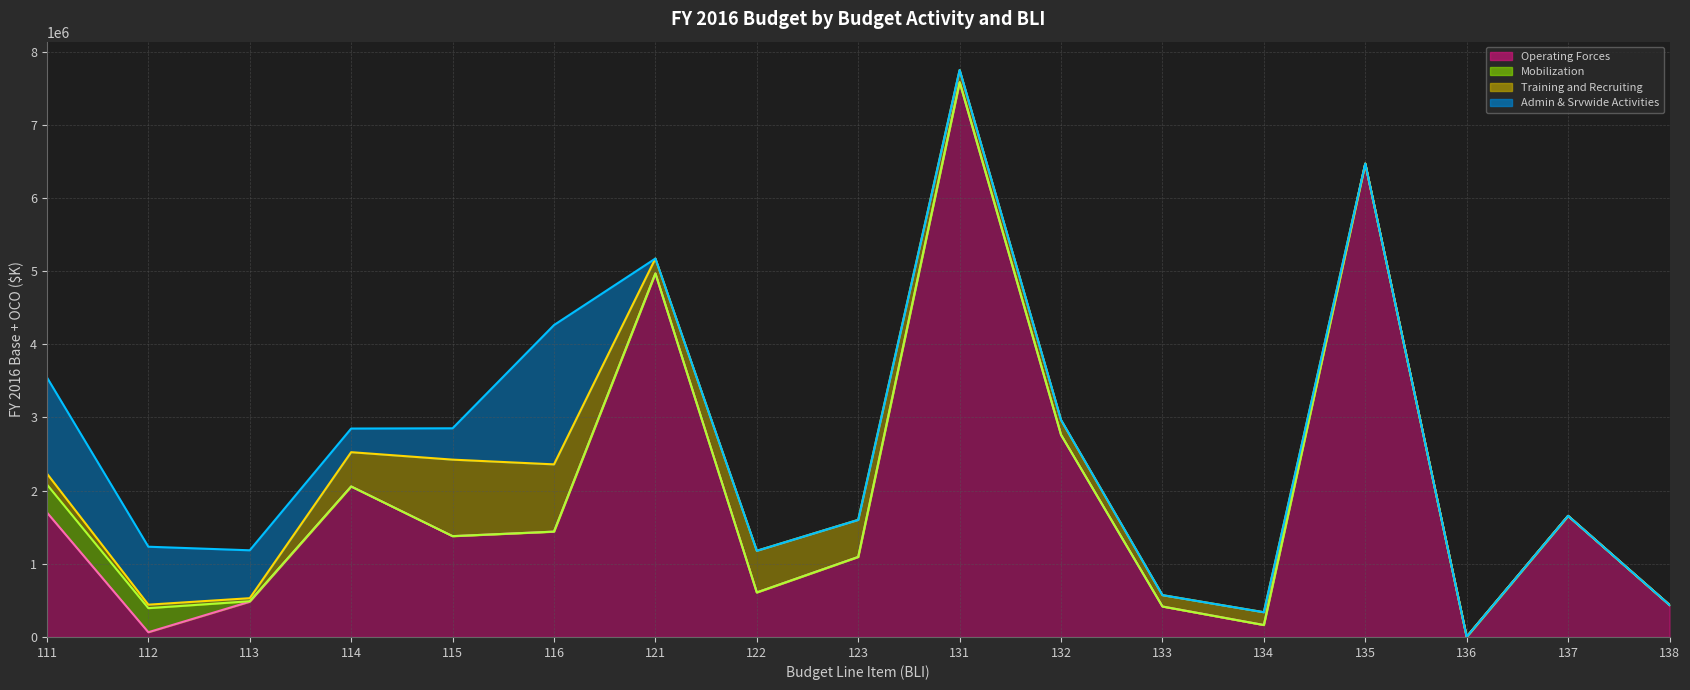

Reading left to right, transcribe all the data shown in this chart.

Operating Forces line: 1701632	64849	481901	2057264	1378061	1439923	4968989	608526	1093798	7582606	2762524	416406	163193	6469789	3127	1655092	438178
Mobilization line: 2083722	394080	488418	2057264	1378061	1439923	4968989	608526	1093798	7582606	2762524	416406	163193	6469789	3127	1655092	438178
Training and Recruiting line: 2232842	441489	530134	2525758	2423866	2359159	5172353	1178120	1600722	7749304	2965406	571816	338208	6469789	3127	1655092	438178
Admin & Srvwide Activities line: 3547694	1233625	1184618	2848820	2852243	4263066	5172353	1178120	1600722	7749304	2965406	571816	338208	6469789	3127	1655092	438178